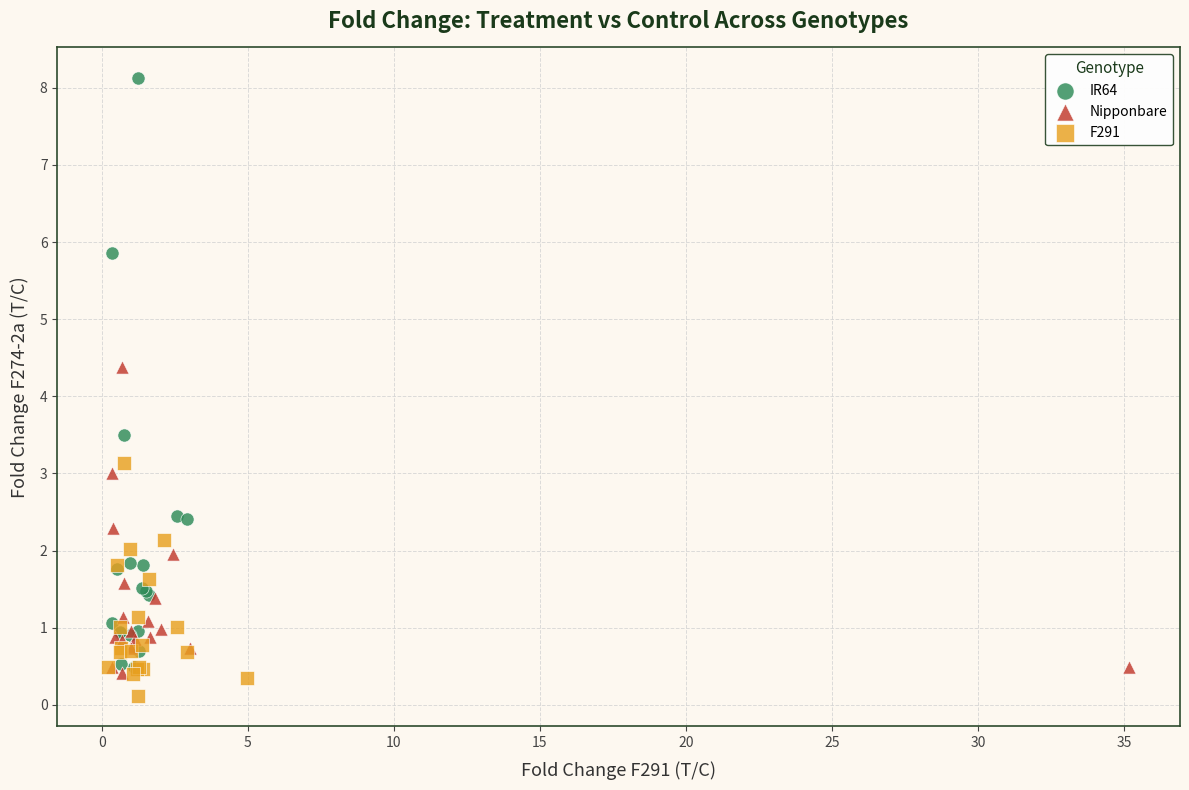

Which series reaches the maximum Y coordinate?

IR64